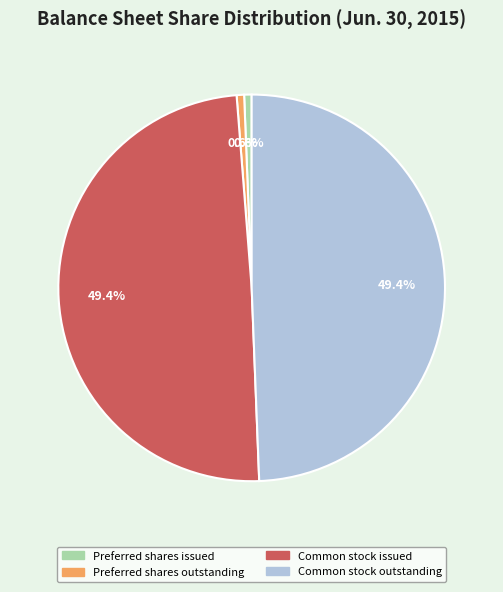

What percentage is the Preferred shares outstanding slice, to the nearest percent?

1%